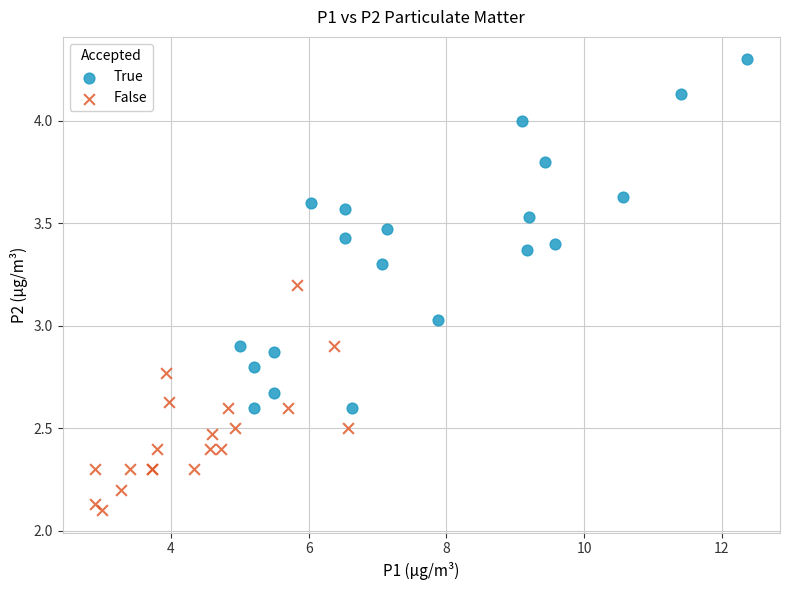

Which series reaches the minimum Y coordinate?

False